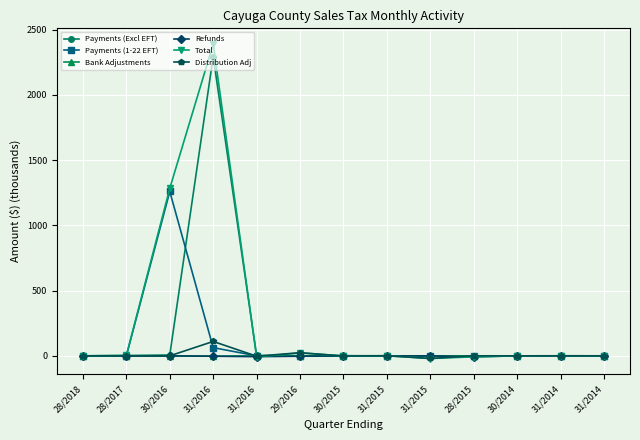

Reading left to right, list all the values displayed in this chart.

Payments (Excl EFT): 0.0	2.7	6.4	2293.2	2.8	0.5	0.4	0.1	0.1	0.0	0.0	0.0	0.0
Payments (1-22 EFT): 0.0	0.0	1259.4	62.8	0.1	0.0	0.8	0.0	0.0	0.0	0.0	0.0	0.0
Bank Adjustments: 0.0	-0.0	-1.4	-2.4	-0.0	-0.0	-0.0	-0.0	-0.0	-0.0	-0.0	-0.0	0.0
Refunds: 0.0	-0.0	-0.0	-2.8	-6.3	-2.9	-0.2	-0.1	-0.1	-7.8	-0.1	0.1	-0.0
Total: 0.0	2.6	1283.3	2389.2	-8.2	22.4	-0.7	0.7	-20.5	-7.5	-0.1	0.4	0.0
Distribution Adj: 0.0	-0.0	-0.0	110.3	-2.9	24.0	-1.2	0.6	-20.4	0.1	-0.0	0.2	-0.0